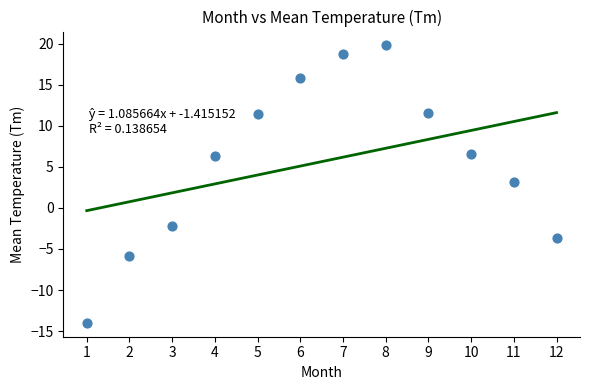

What is the range of Y values (max minus min)?

33.8